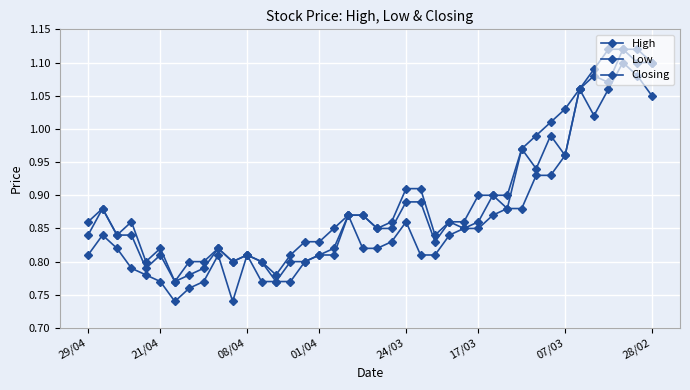

True or false: Low and High cross at least once.

False